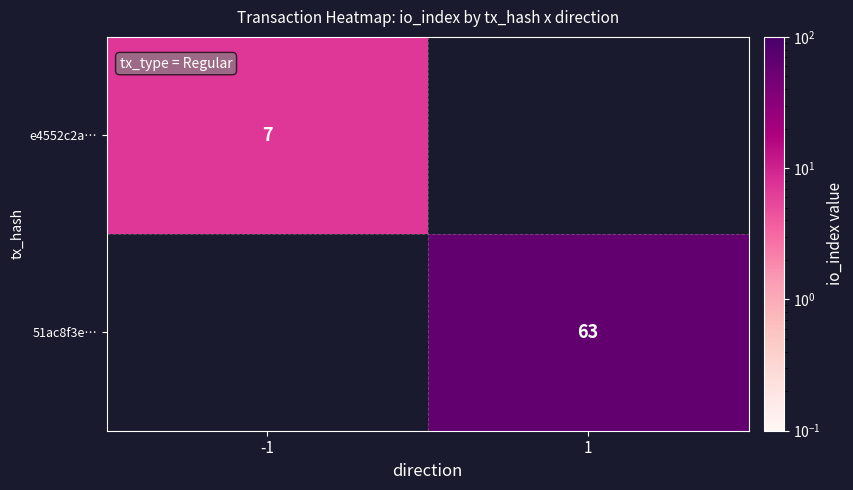

True or false: 51ac8f3e… has a value of 63 at 1.

True